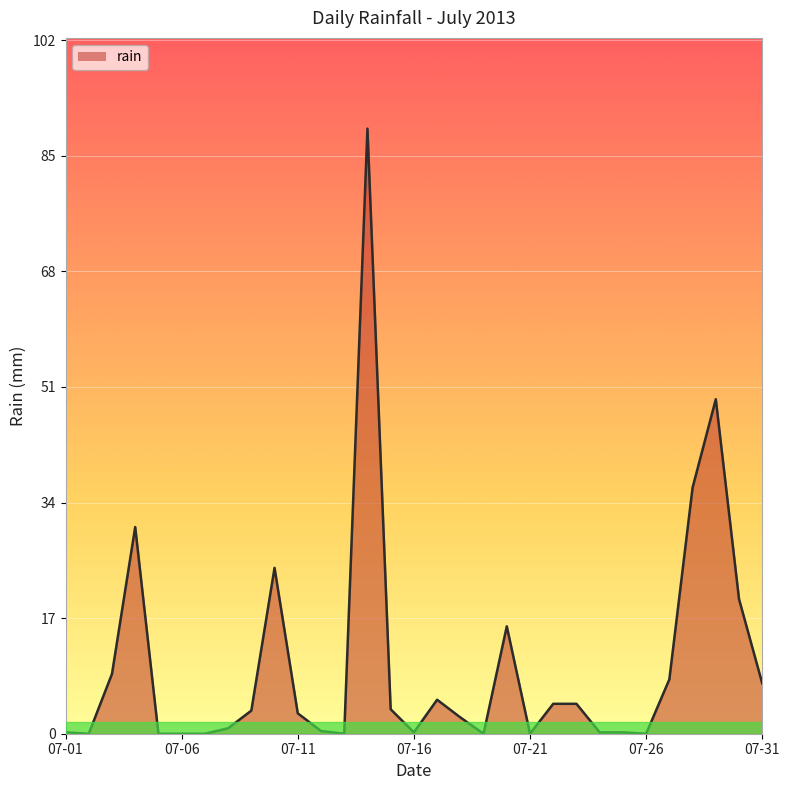

What is the difference between the maximum and minimum values?

89.0